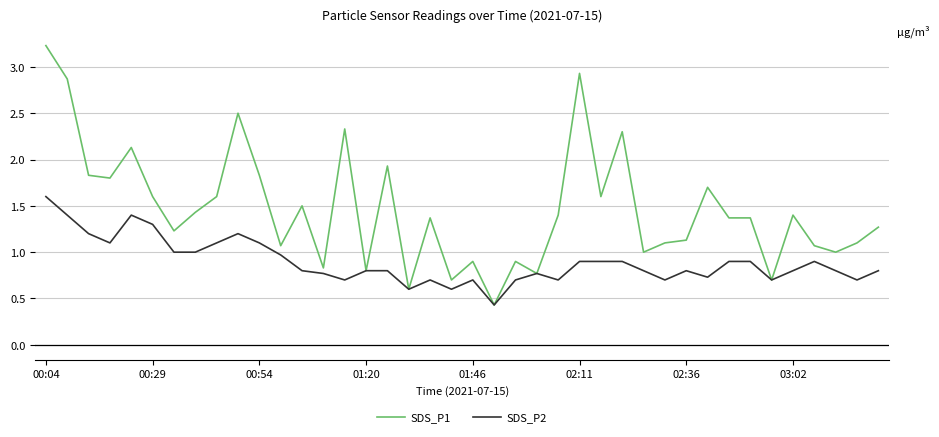

Which series has the largest total across all categories?

SDS_P1